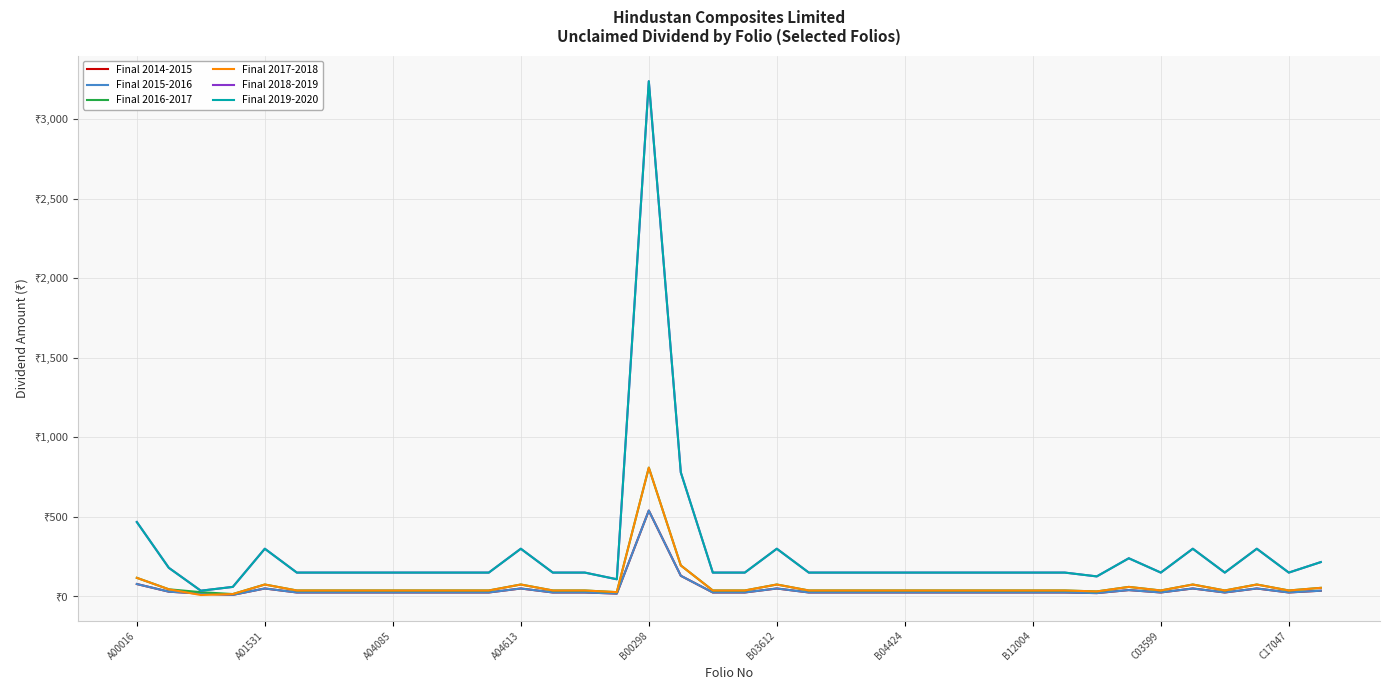

Reading left to right, list all the values displayed in this chart.

Final 2014-2015: 78.0	30.0	18.0	10.0	50.0	25.0	25.0	25.0	25.0	25.0	25.0	25.0	50.0	25.0	25.0	18.0	540.0	130.0	25.0	25.0	50.0	25.0	25.0	25.0	25.0	25.0	25.0	25.0	25.0	25.0	21.0	40.0	25.0	50.0	25.0	50.0	25.0	36.0
Final 2015-2016: 78.0	30.0	18.0	10.0	50.0	25.0	25.0	25.0	25.0	25.0	25.0	25.0	50.0	25.0	25.0	18.0	540.0	130.0	25.0	25.0	50.0	25.0	25.0	25.0	25.0	25.0	25.0	25.0	25.0	25.0	21.0	40.0	25.0	50.0	25.0	50.0	25.0	36.0
Final 2016-2017: 117.0	45.0	27.0	15.0	75.0	37.5	37.5	37.5	37.5	37.5	37.5	37.5	75.0	37.5	37.5	27.0	810.0	195.0	37.5	37.5	75.0	37.5	37.5	37.5	37.5	37.5	37.5	37.5	37.5	37.5	31.5	60.0	37.5	75.0	37.5	75.0	37.5	54.0
Final 2017-2018: 117.0	45.0	9.0	15.0	75.0	37.5	37.5	37.5	37.5	37.5	37.5	37.5	75.0	37.5	37.5	27.0	810.0	195.0	37.5	37.5	75.0	37.5	37.5	37.5	37.5	37.5	37.5	37.5	37.5	37.5	31.5	60.0	37.5	75.0	37.5	75.0	37.5	54.0
Final 2018-2019: 468.0	180.0	36.0	60.0	300.0	150.0	150.0	150.0	150.0	150.0	150.0	150.0	300.0	150.0	150.0	108.0	3240.0	780.0	150.0	150.0	300.0	150.0	150.0	150.0	150.0	150.0	150.0	150.0	150.0	150.0	126.0	240.0	150.0	300.0	150.0	300.0	150.0	216.0
Final 2019-2020: 468.0	180.0	36.0	60.0	300.0	150.0	150.0	150.0	150.0	150.0	150.0	150.0	300.0	150.0	150.0	108.0	3240.0	780.0	150.0	150.0	300.0	150.0	150.0	150.0	150.0	150.0	150.0	150.0	150.0	150.0	126.0	240.0	150.0	300.0	150.0	300.0	150.0	216.0